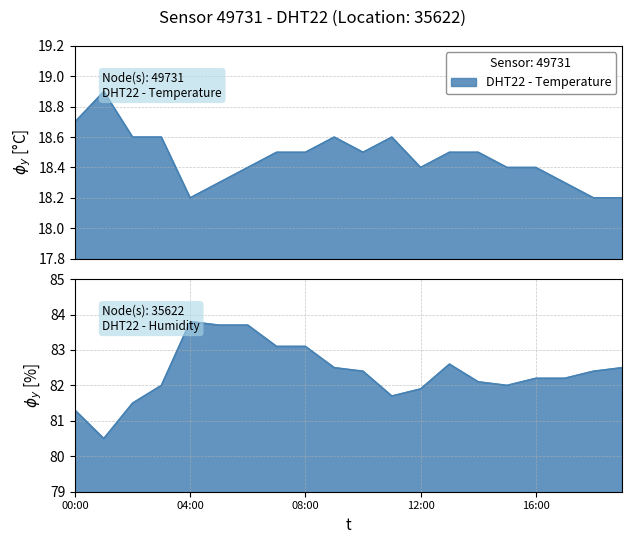

Which has a higher value, 06:00 or 18:00?

06:00